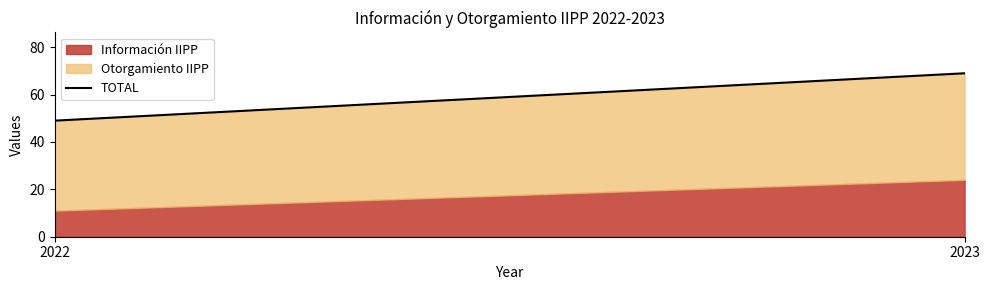

List the labels in order of value, smallest first.

2022, 2023